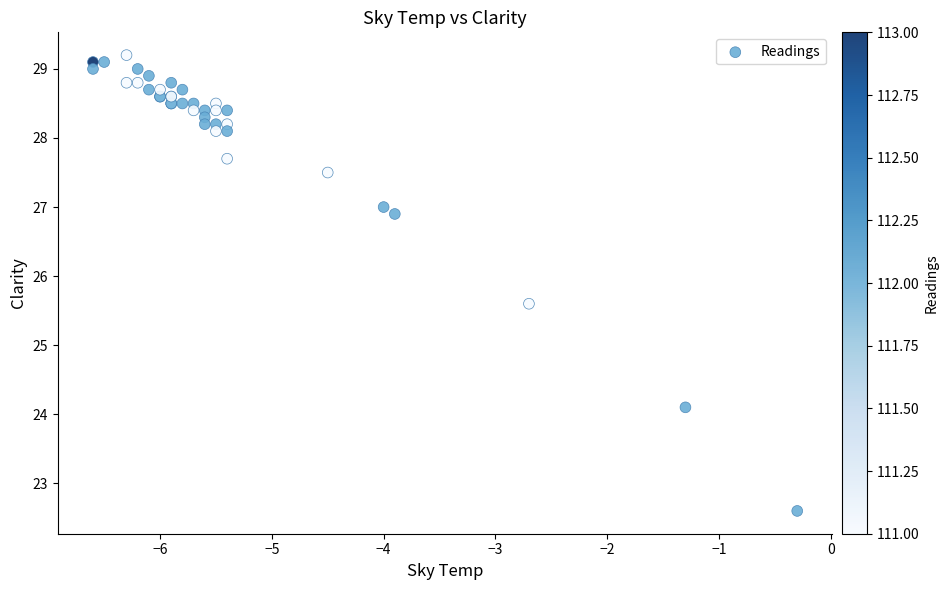

What Y value in the scatter plot is closest to 25?

25.6